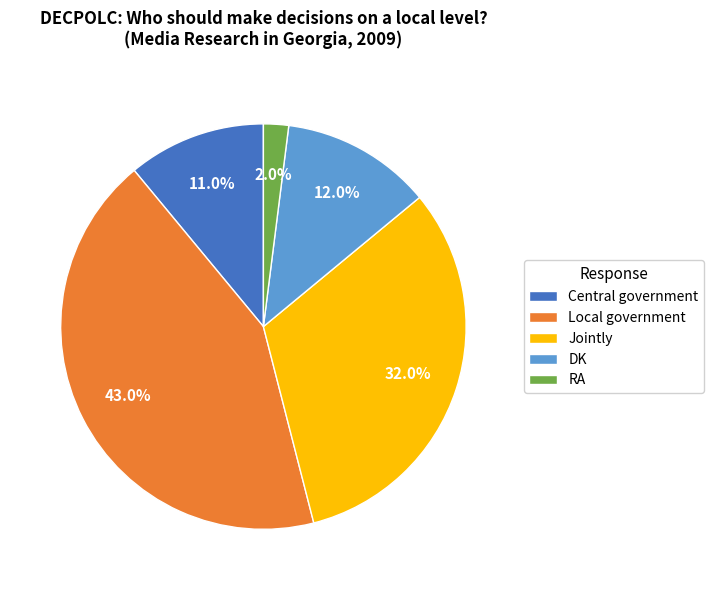

What is the largest slice in the pie chart?

Local government